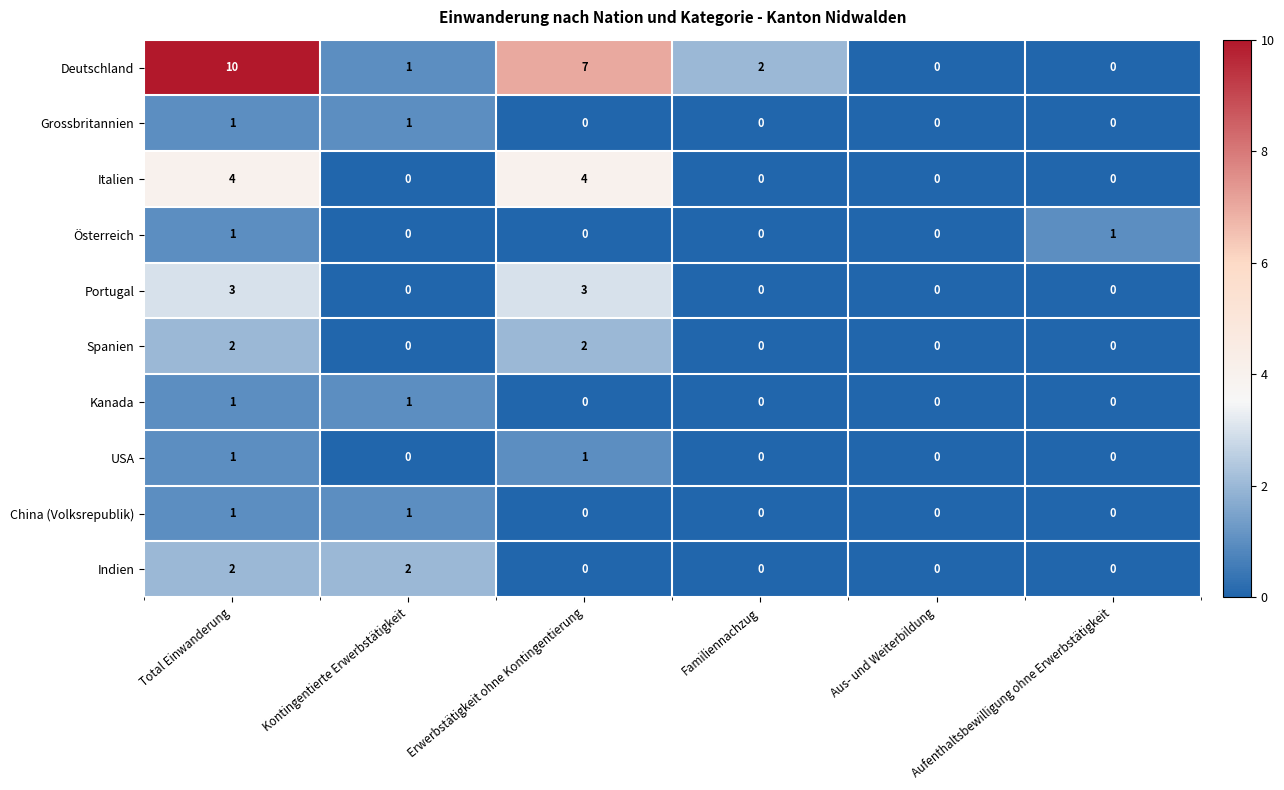

What is the maximum value shown in the chart?

10